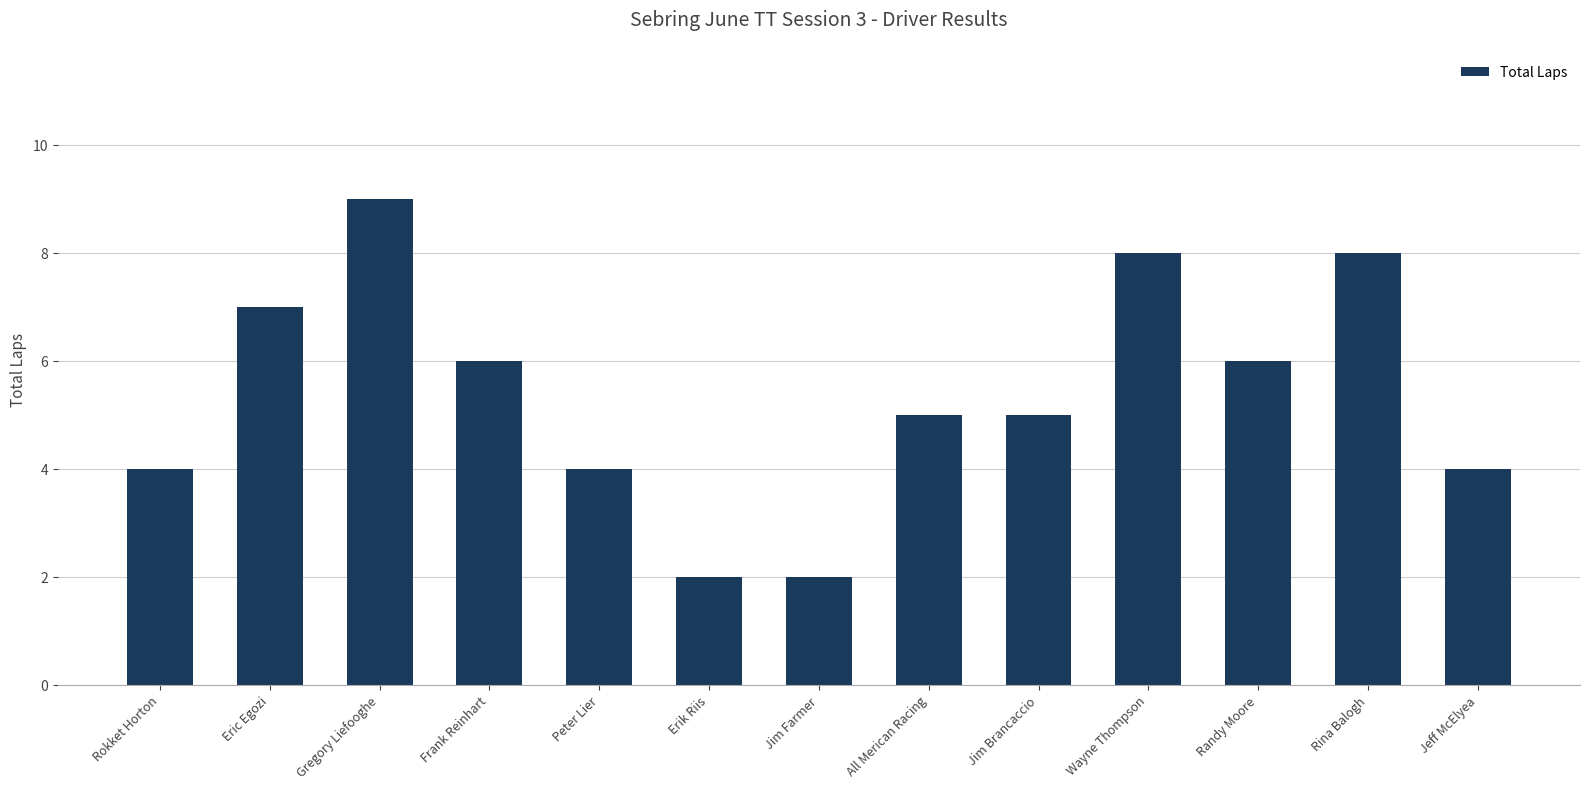

What is the change in value from Randy Moore to Jeff McElyea?

-2